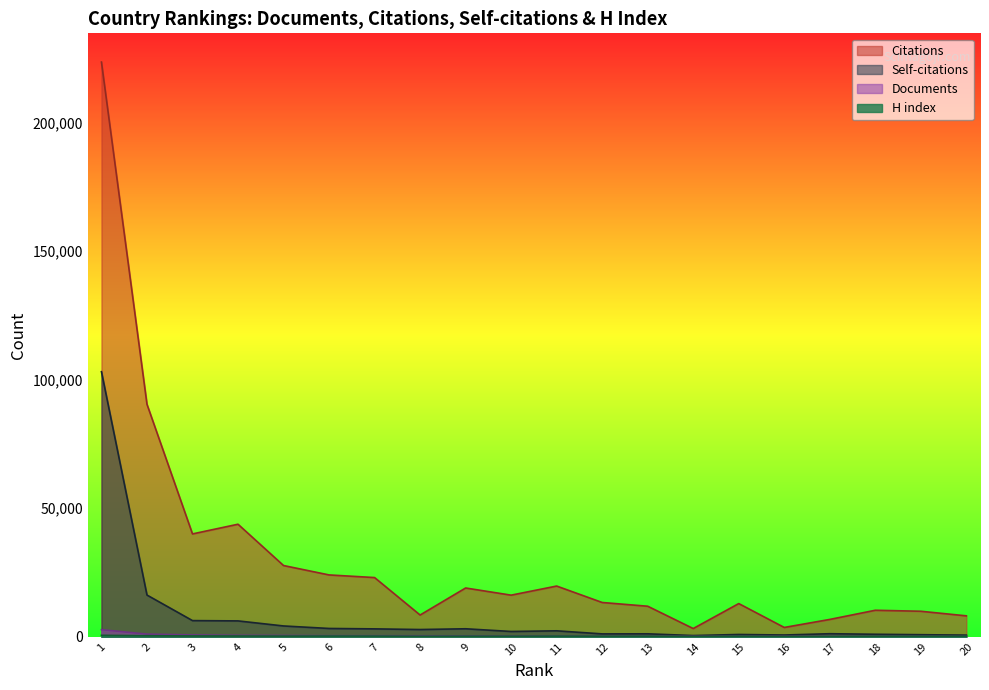

Does the chart display data point markers on the line(s)?

No